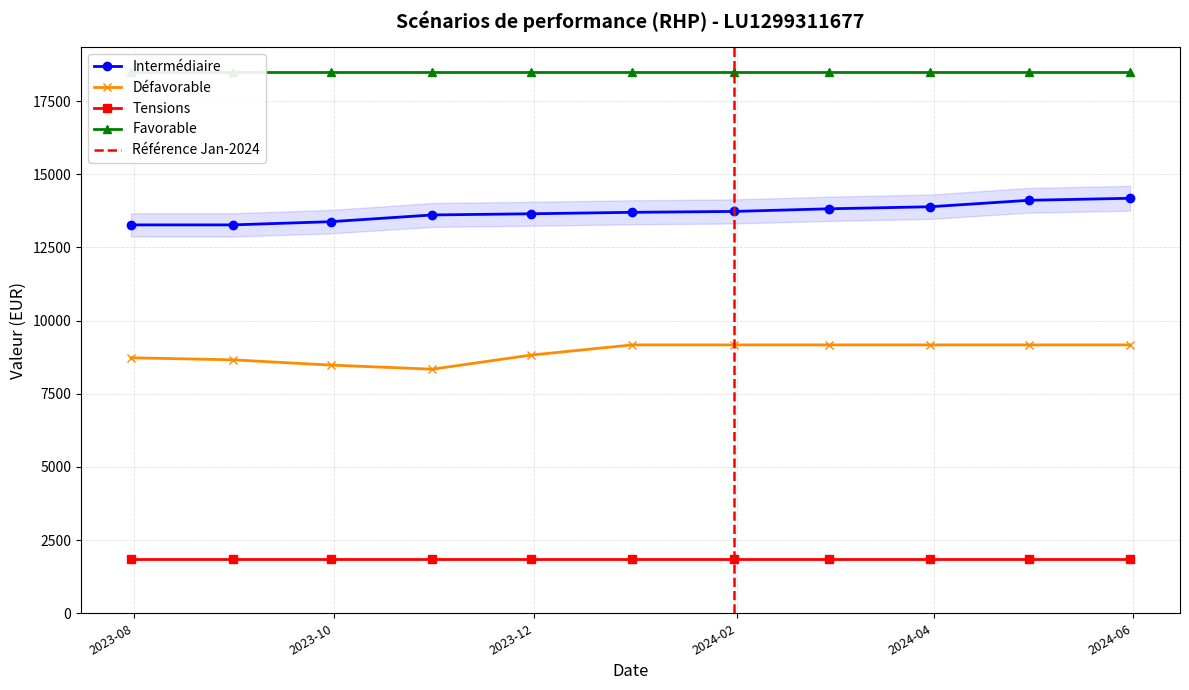

What position from the left is 2023-11-30?

5